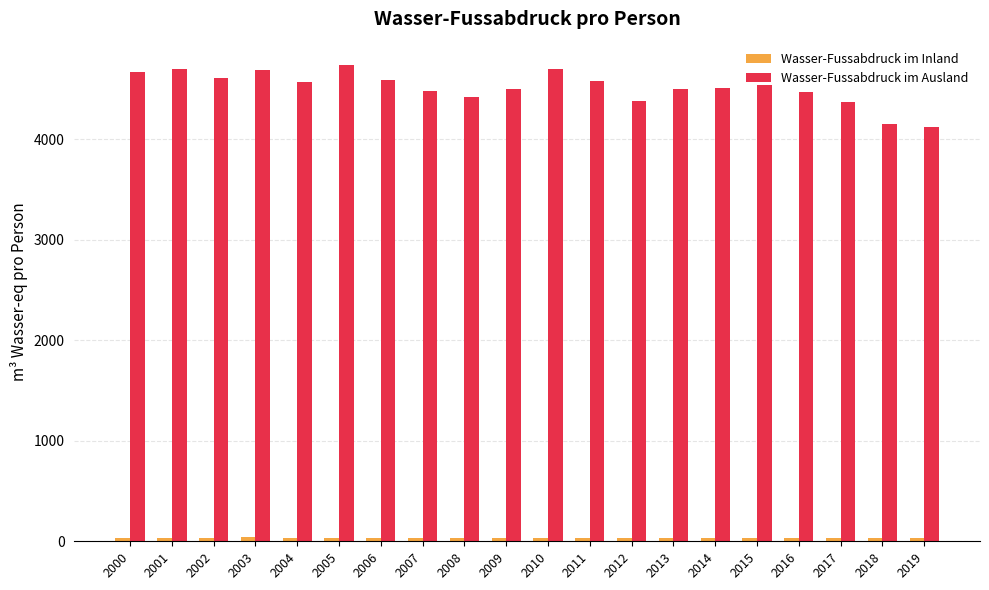

Which series has the widest spread of values?

Wasser-Fussabdruck im Ausland